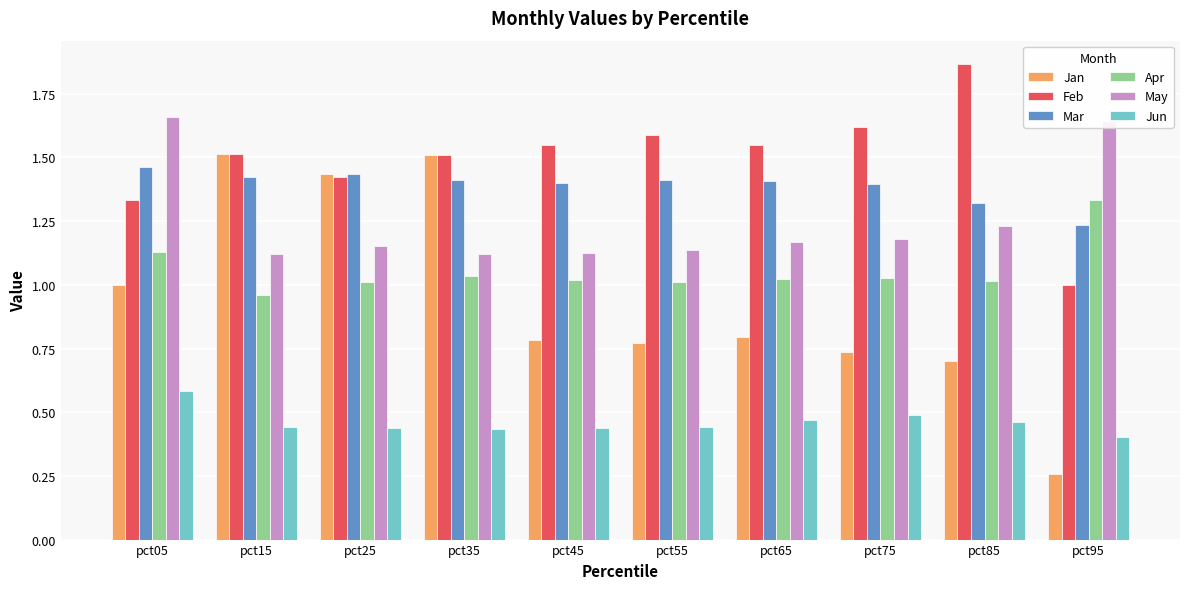

Rank the series by their maximum value, from lowest to highest.

Jun, Apr, Mar, Jan, May, Feb